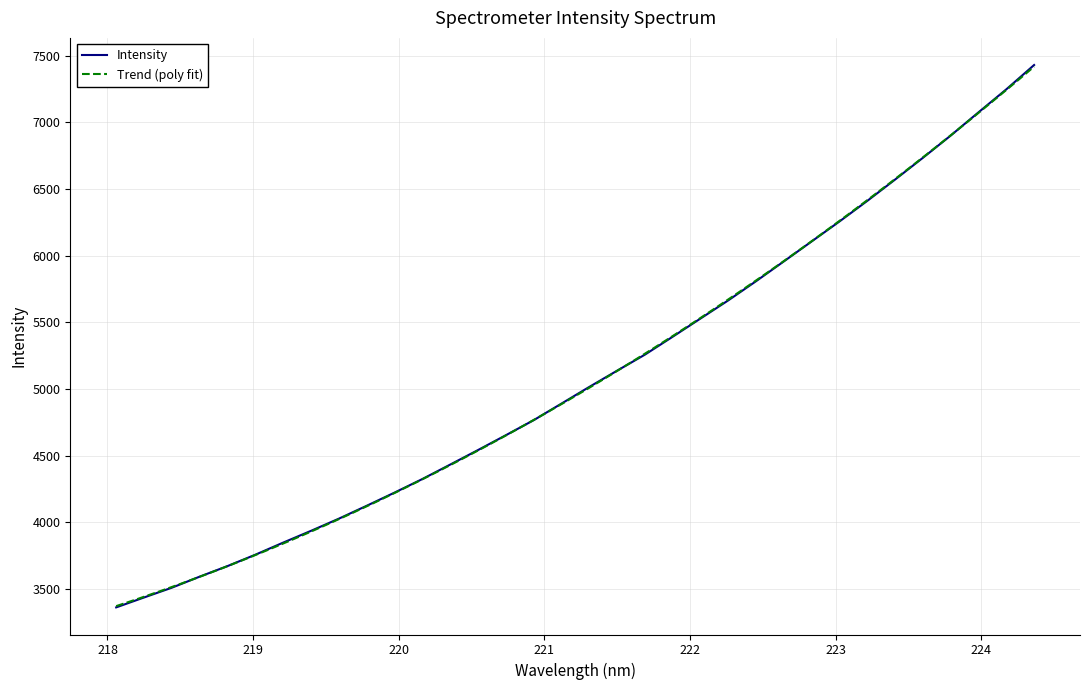

Where does the data first go above 5015?

221.3083